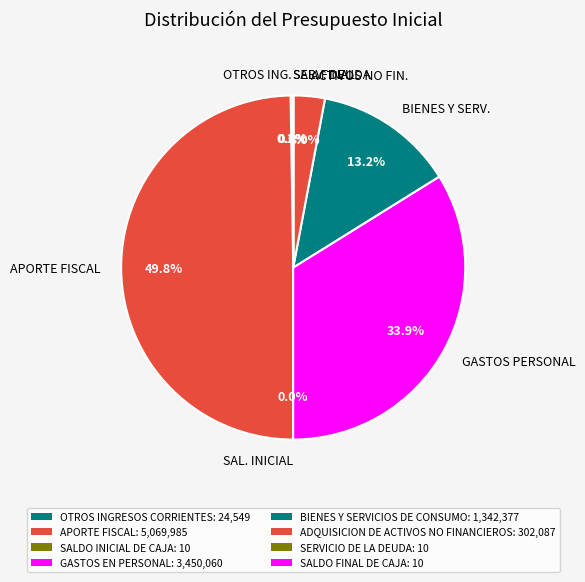

What is the largest slice in the pie chart?

APORTE FISCAL